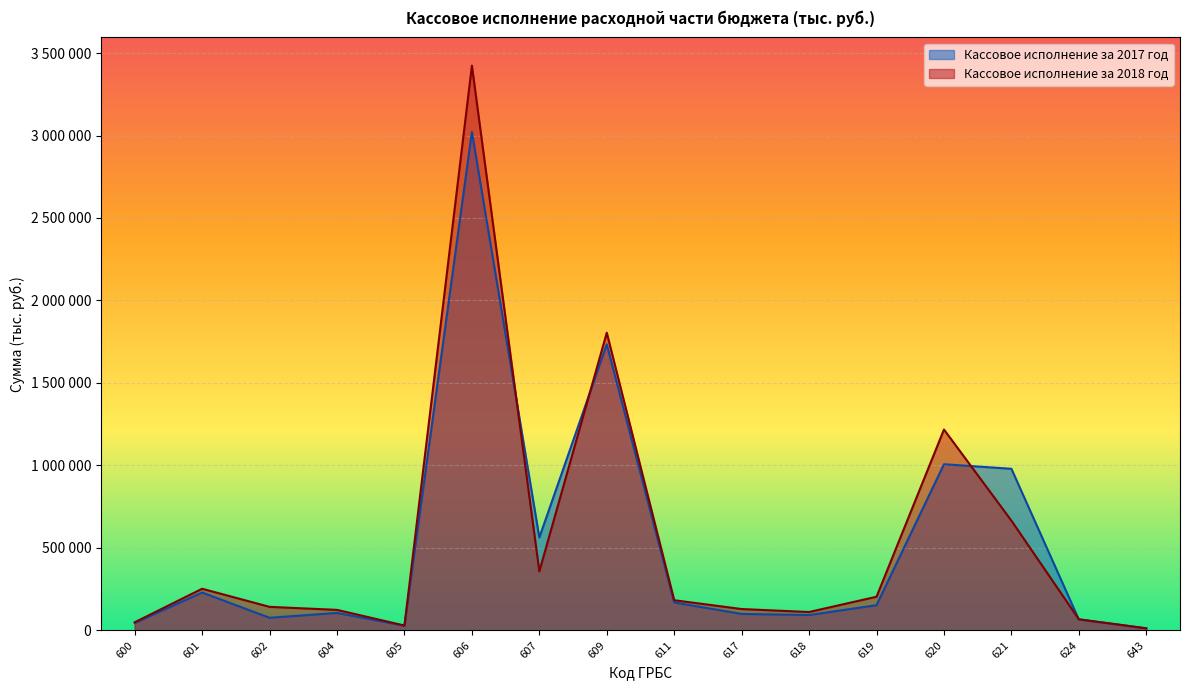

True or false: Кассовое исполнение за 2017 год and Кассовое исполнение за 2018 год cross at least once.

True